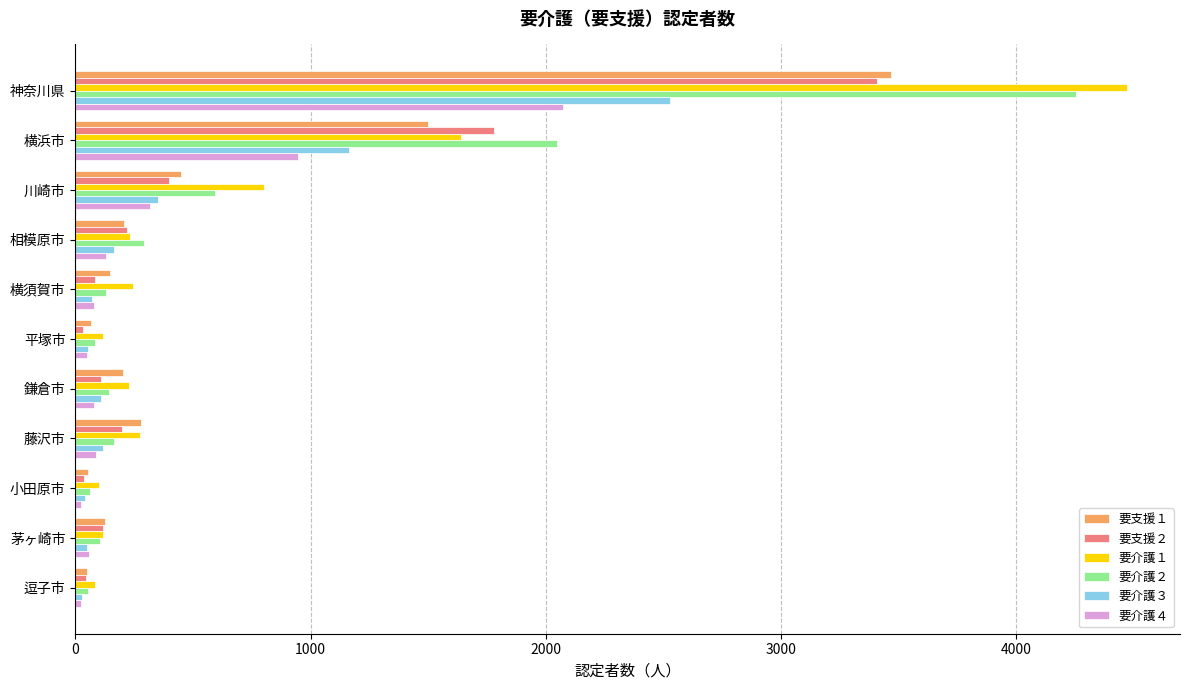

Is the value of 要支援２ at 川崎市 greater than the value of 要介護３ at 神奈川県?

No